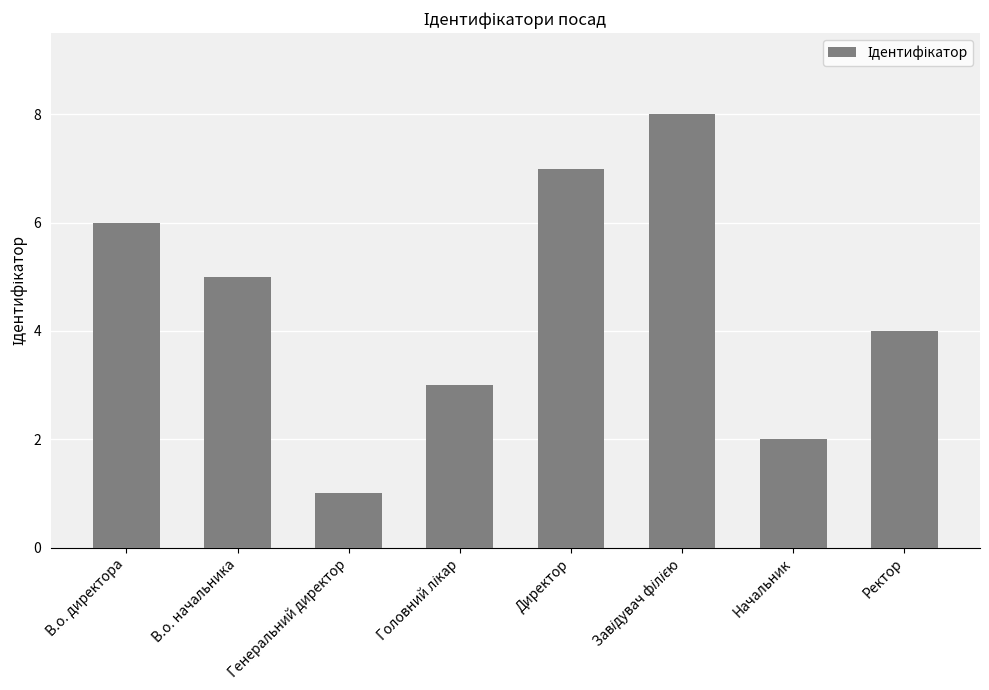

Reading right to left, transcribe all the data shown in this chart.

4	2	8	7	3	1	5	6